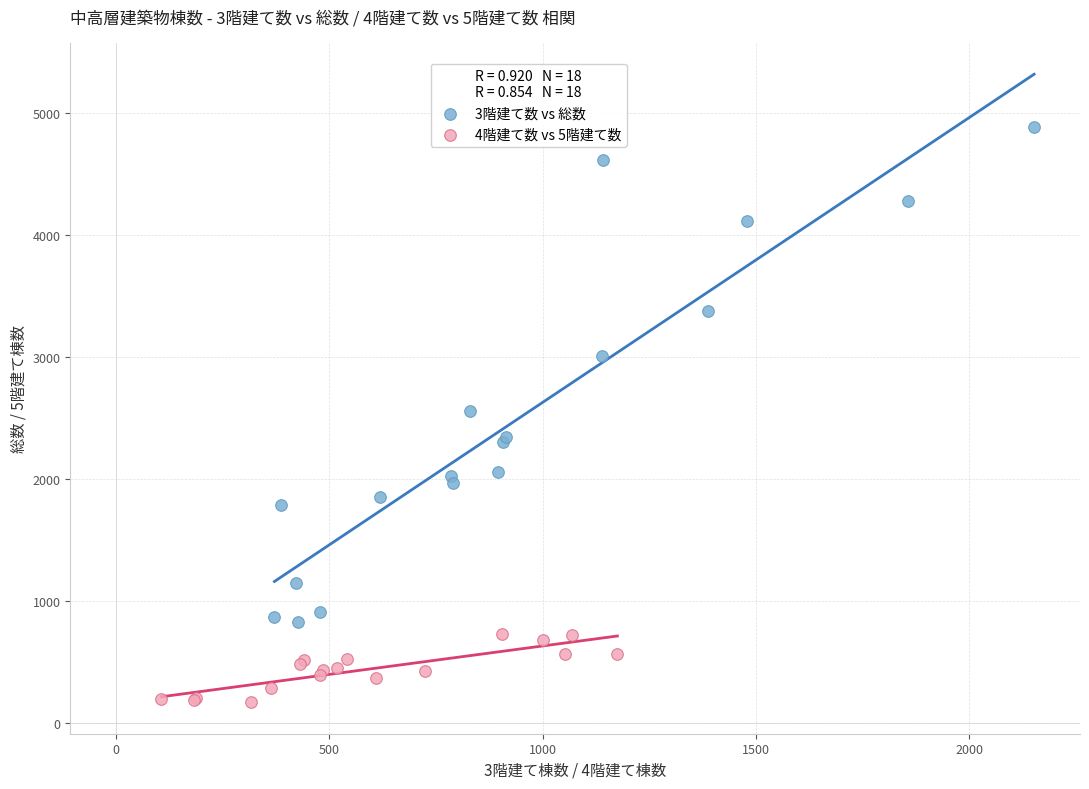

What are all the series names shown in the legend?

3階建て数 vs 総数, 4階建て数 vs 5階建て数